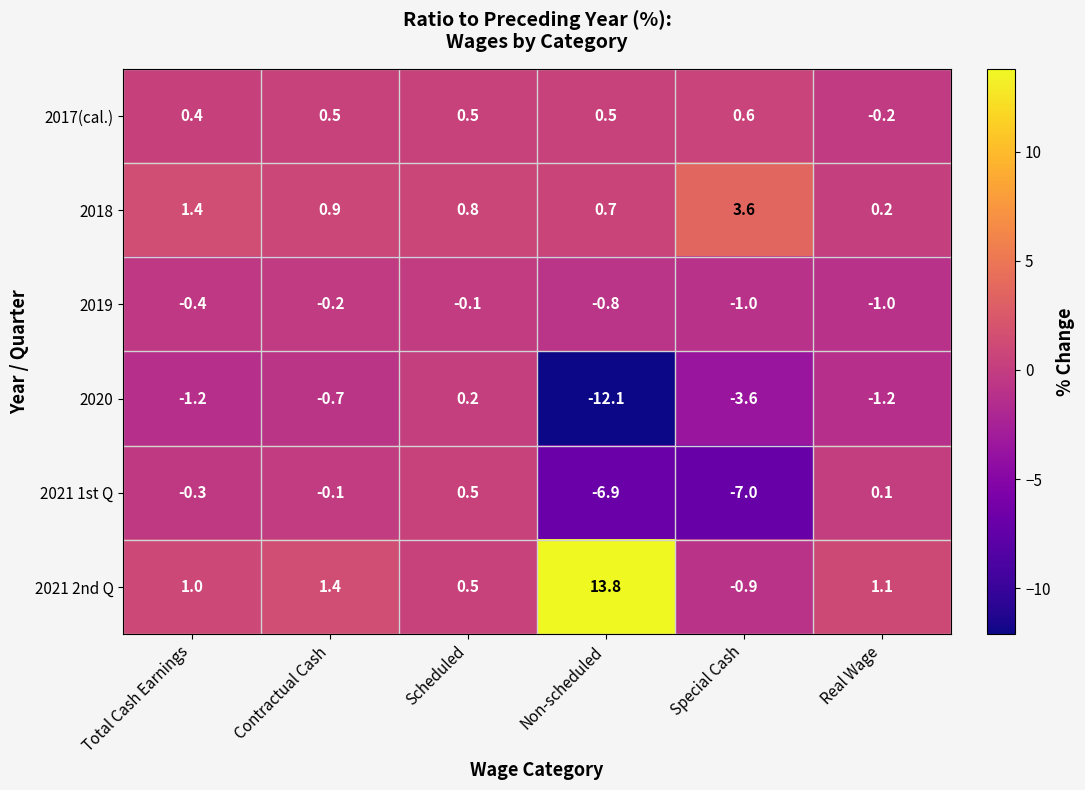

Which series has the widest spread of values?

2021 2nd Q